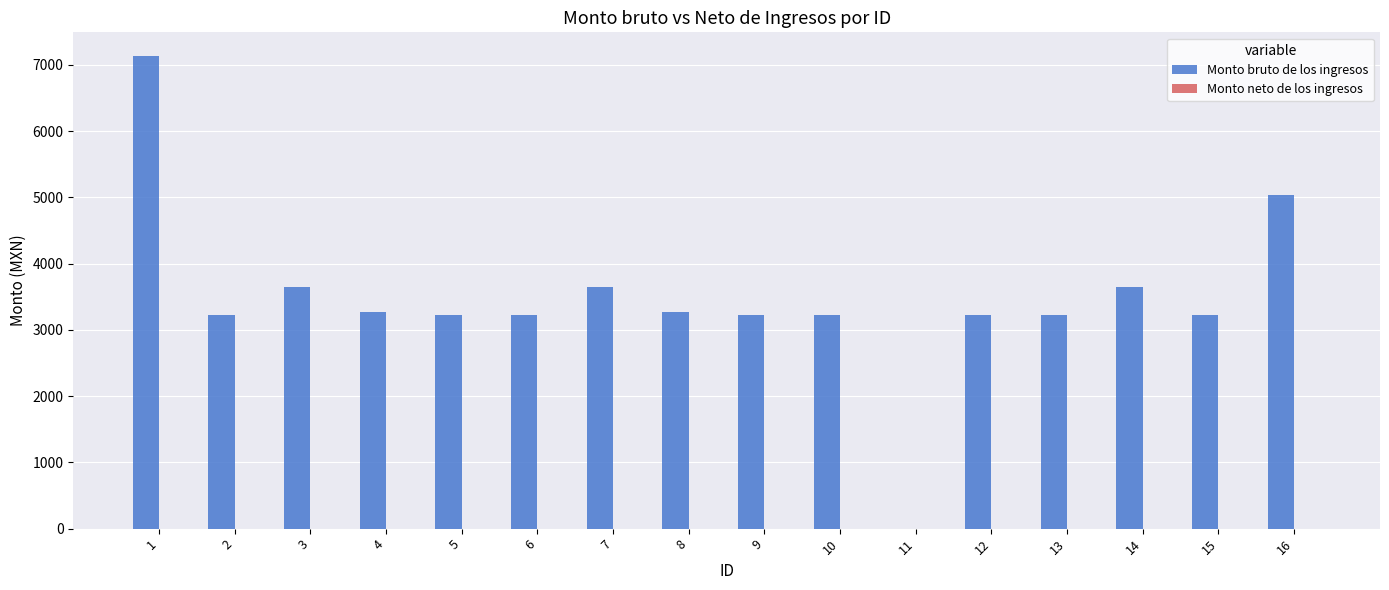

Approximately how many times larger is the value at 5 compared to 16?

0.6